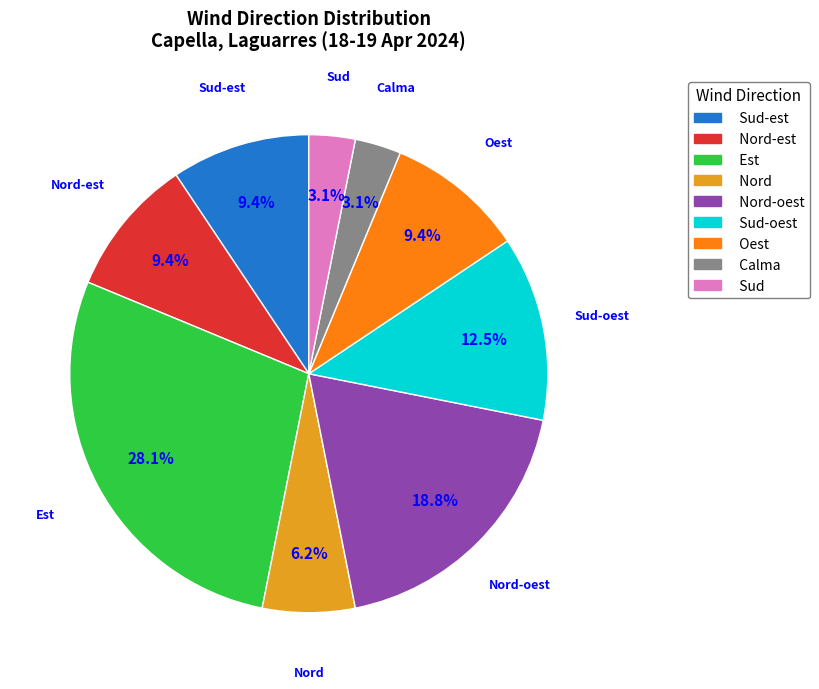

How many segments does this pie chart have?

9